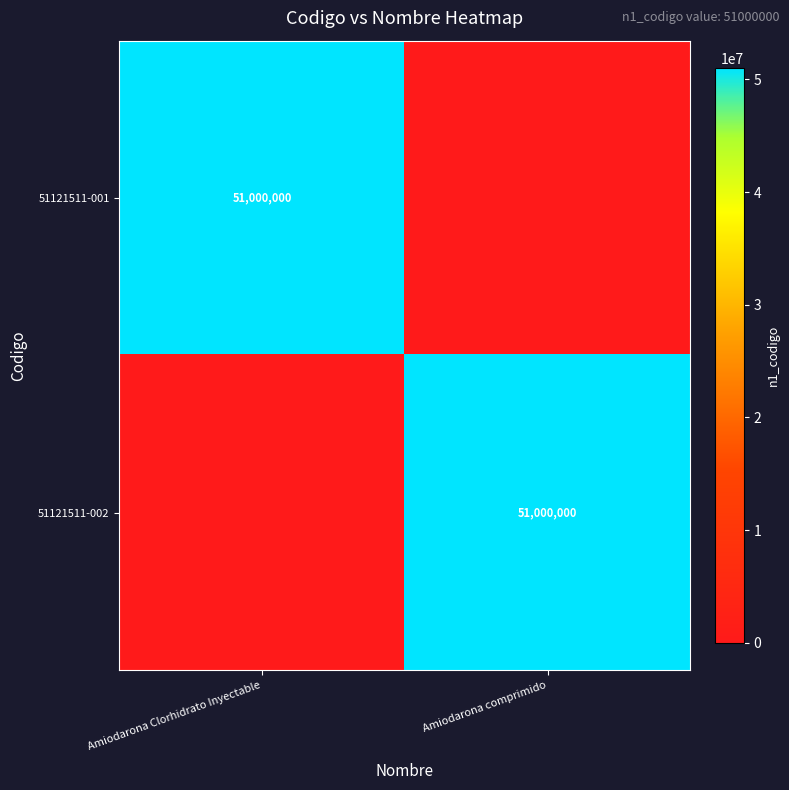

The value of 51121511-001 at Amiodarona Clorhidrato Inyectable is 51000000. True or false?

True